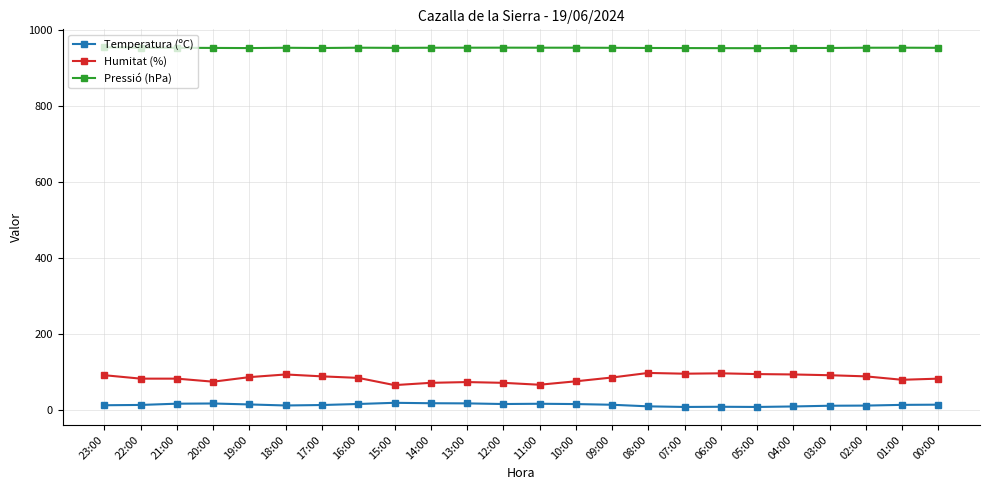

What is the minimum value for Temperatura (ºC)?

8.6